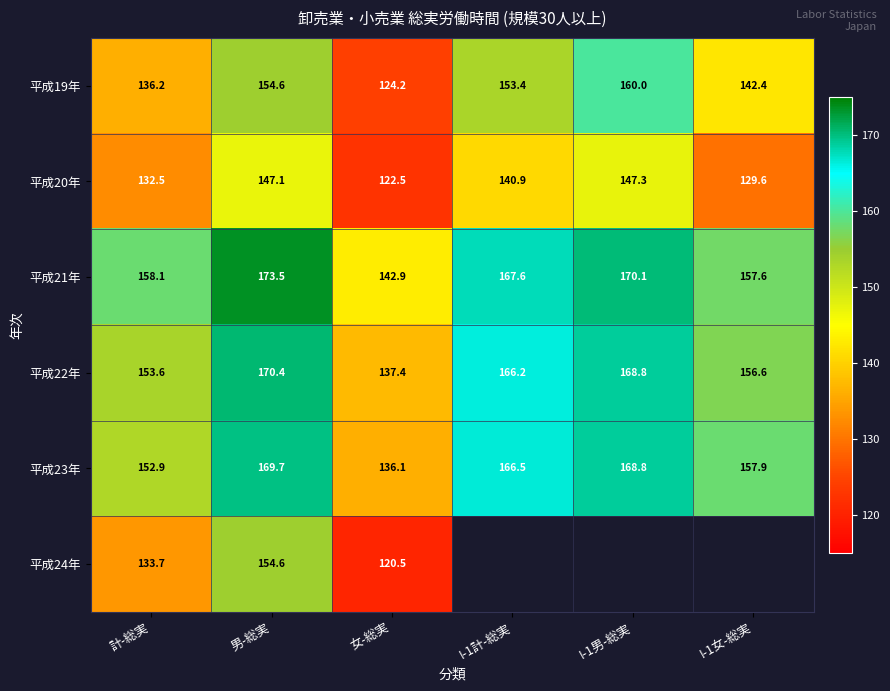

What is the greatest value displayed?

173.5